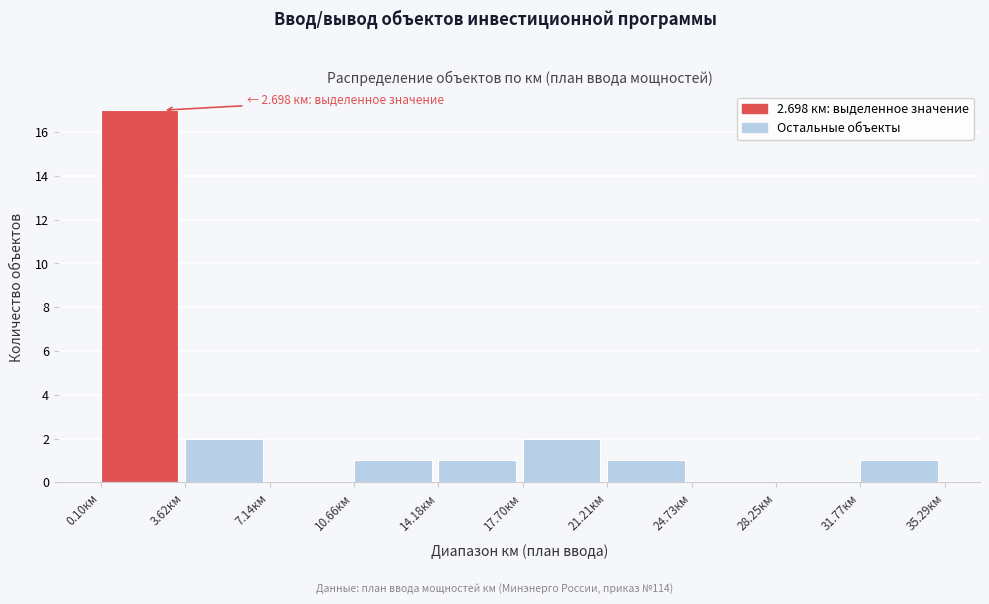

Which range on the x-axis has the tallest bar?

0.0 to 3.5